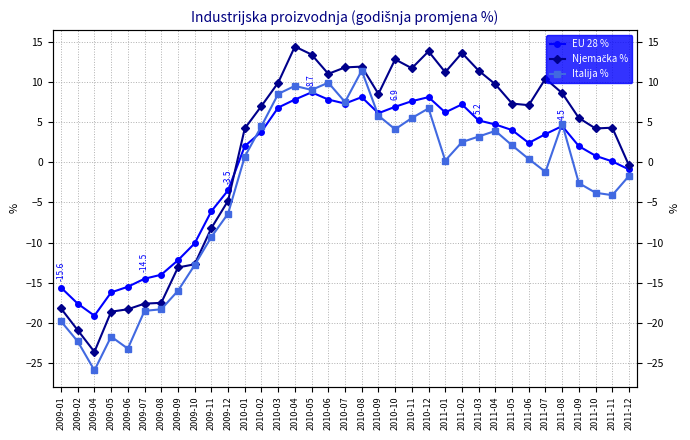

Is the value of Italija % at 2011-08 greater than the value of EU 28 % at 2011-10?

Yes